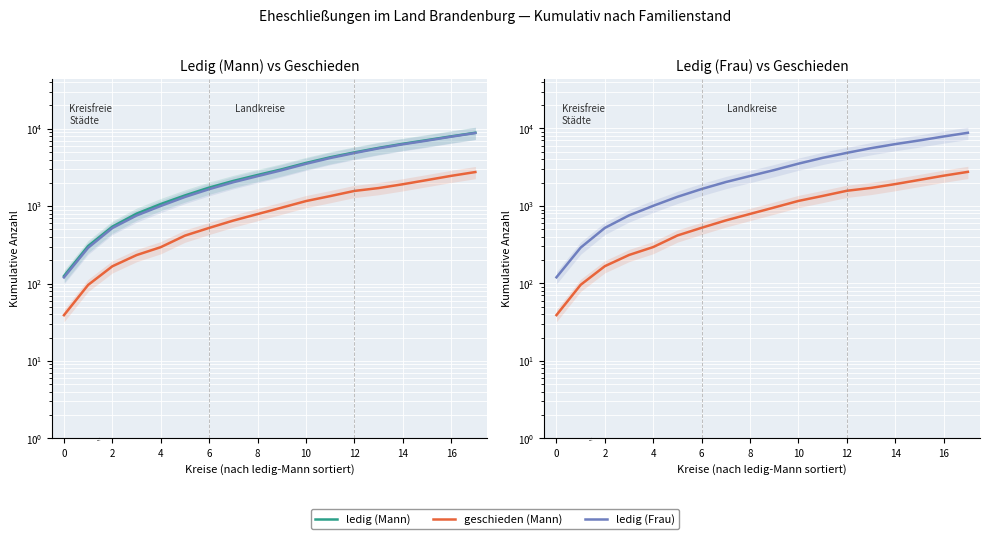

What is the average value of the geschieden (Mann) series?

1070